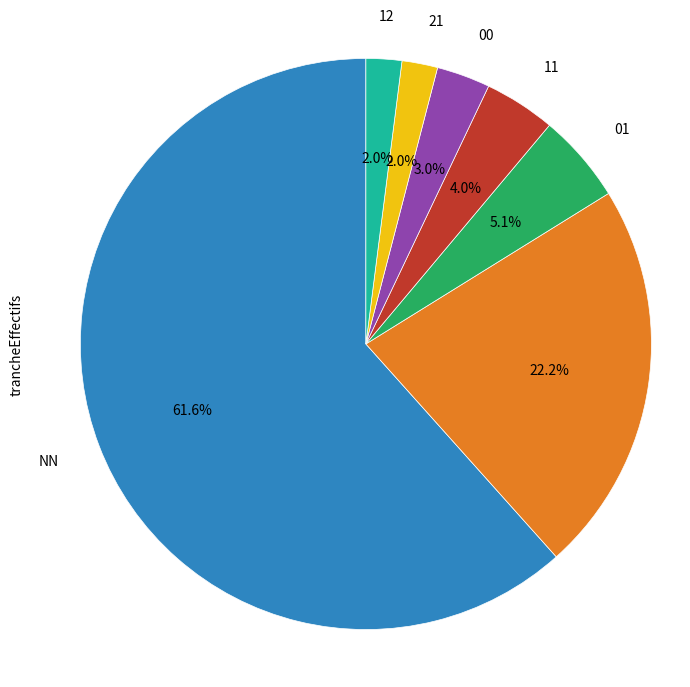

What portion of the pie excludes 12?

98.0%